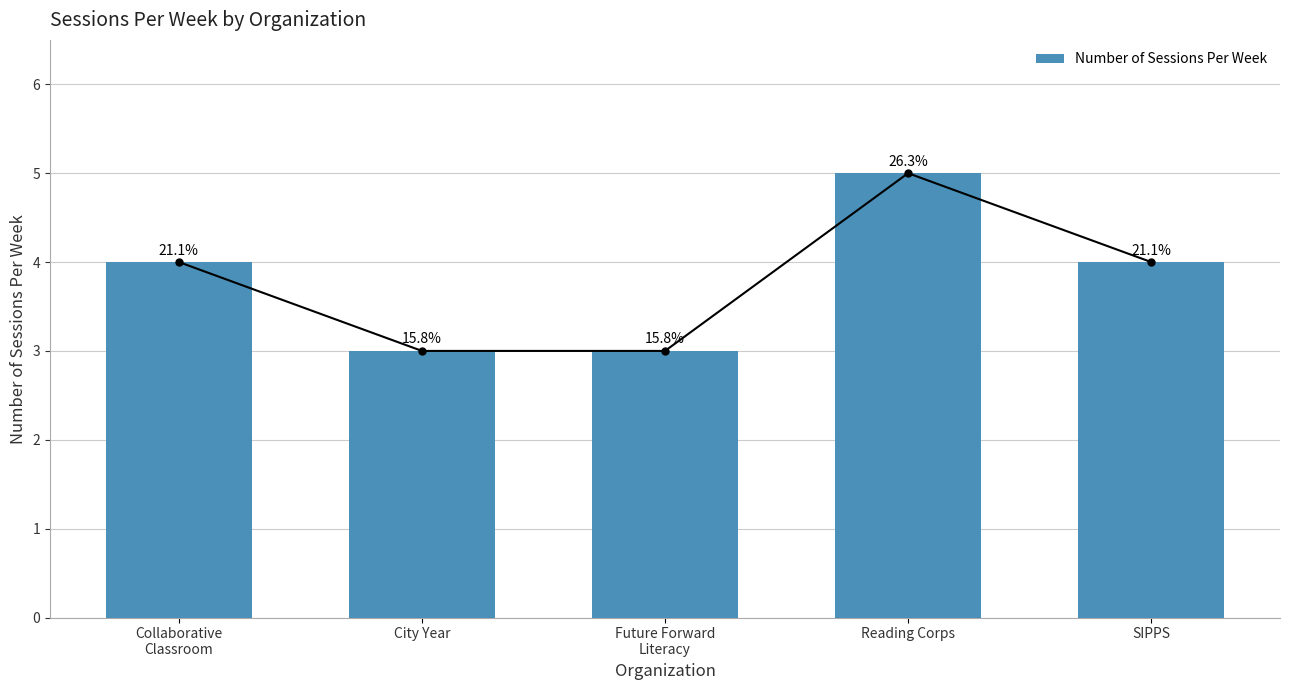

Rank the categories by value from lowest to highest.

City Year, Future Forward
Literacy, Collaborative
Classroom, SIPPS, Reading Corps